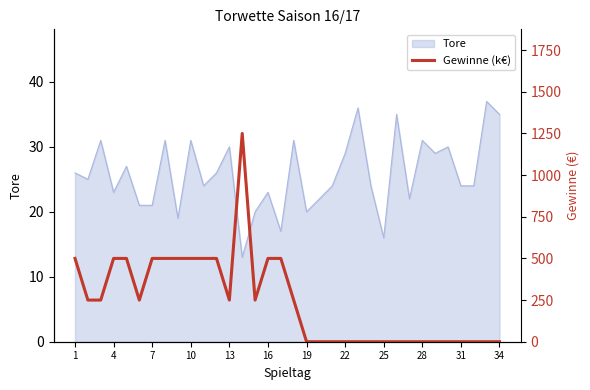

Is it true that Tore equals 54 at 10?

False